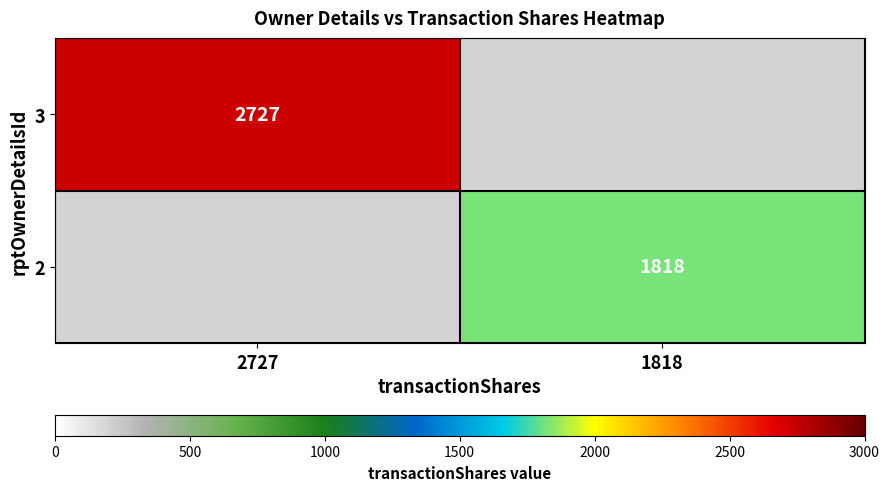

What is the minimum value shown in the chart?

1818.0